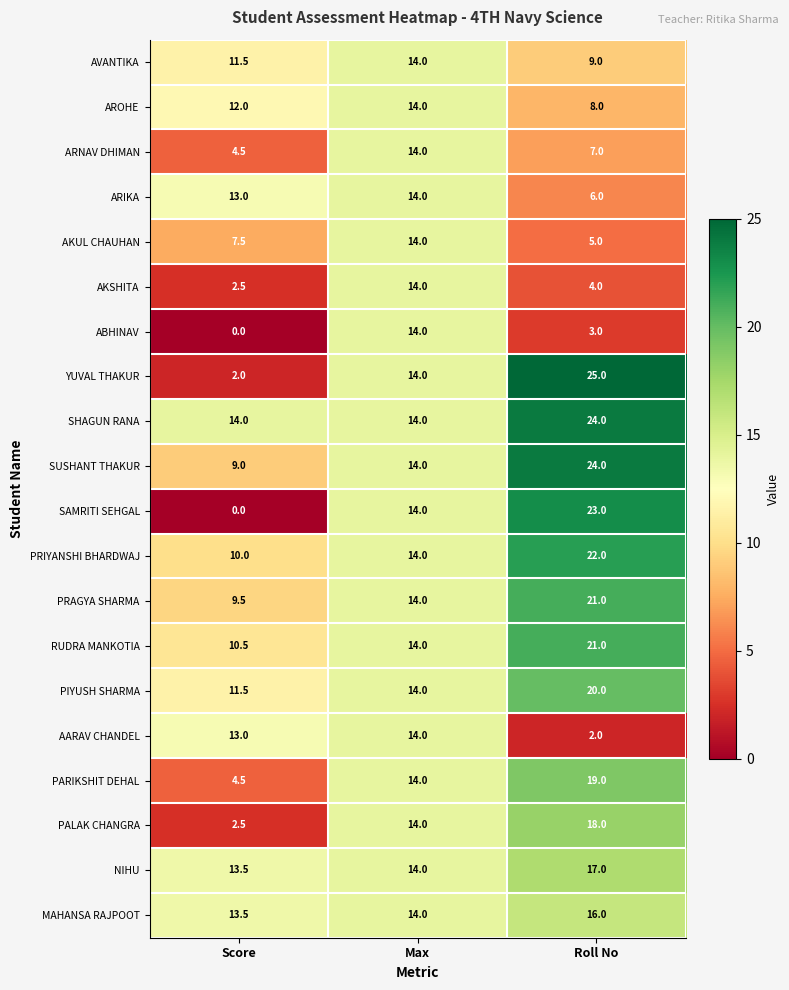

How many data points does each series have?

3